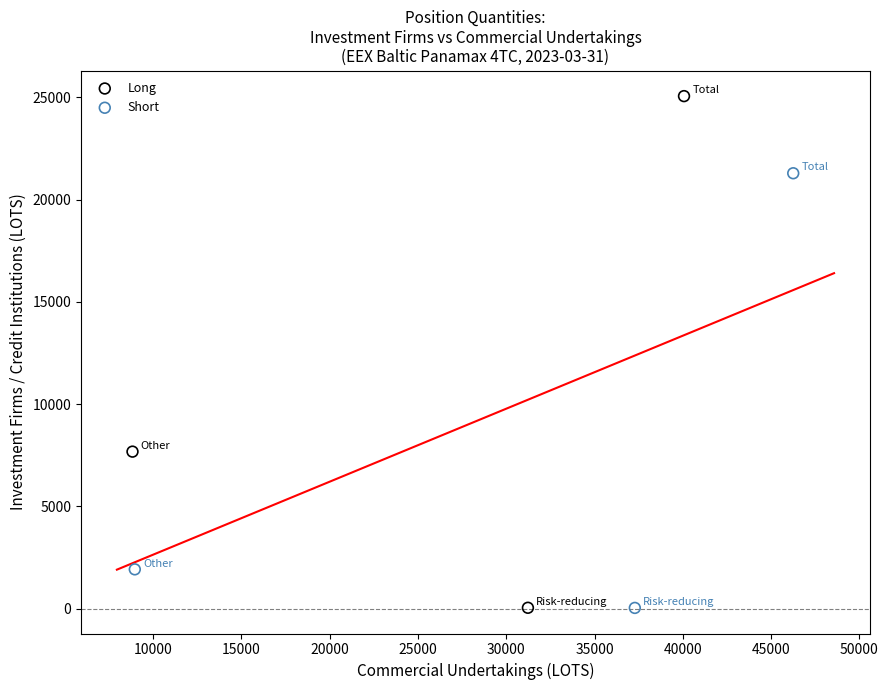

Which series has the widest spread of Y values?

Long